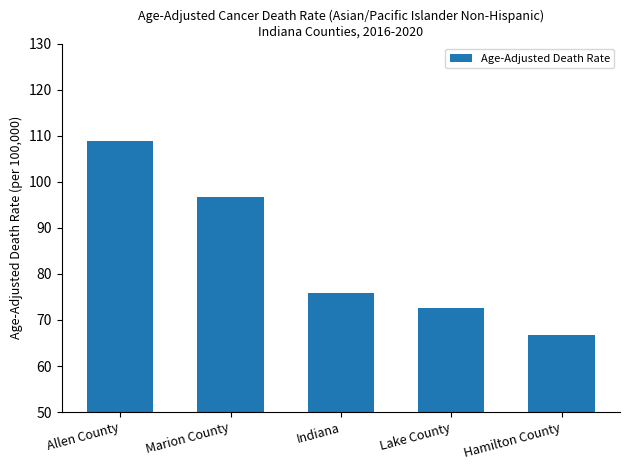

Does the chart contain any negative values?

No